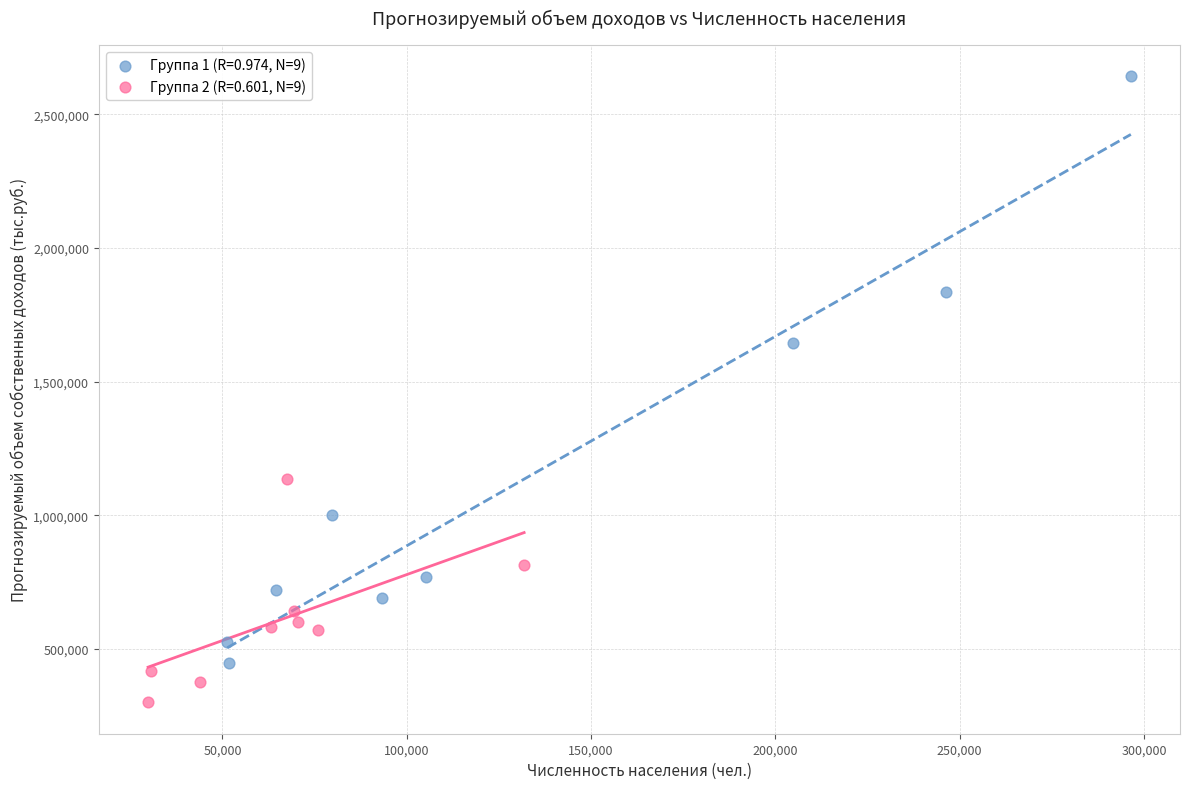

Which series reaches the maximum Y coordinate?

Группа 1 (R=0.974, N=9)